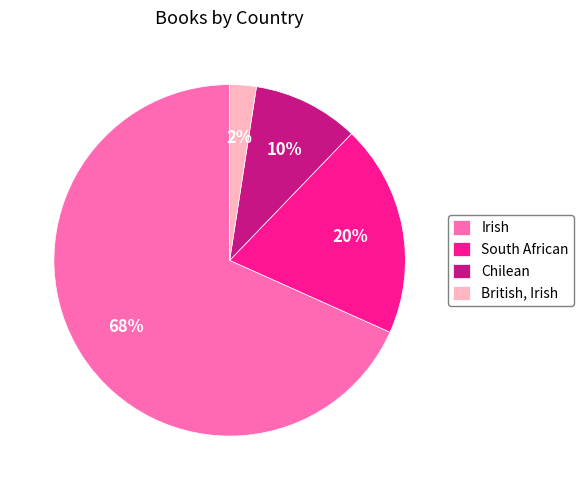

Is the sum of British, Irish and South African greater than half?

No